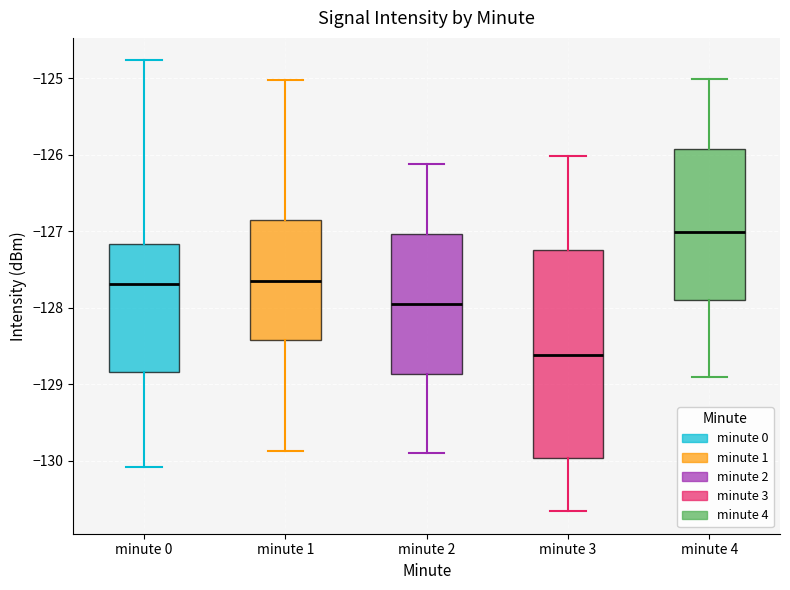

Comparing the boxes themselves (not the whiskers), which one is the tallest?

minute 3